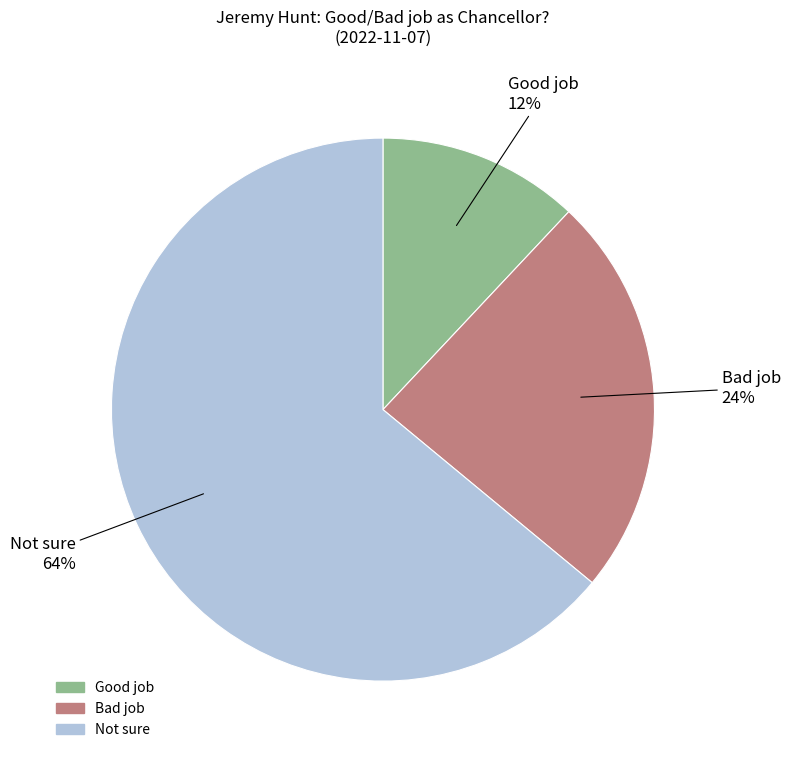

Rank the categories by value from lowest to highest.

Good job, Bad job, Not sure